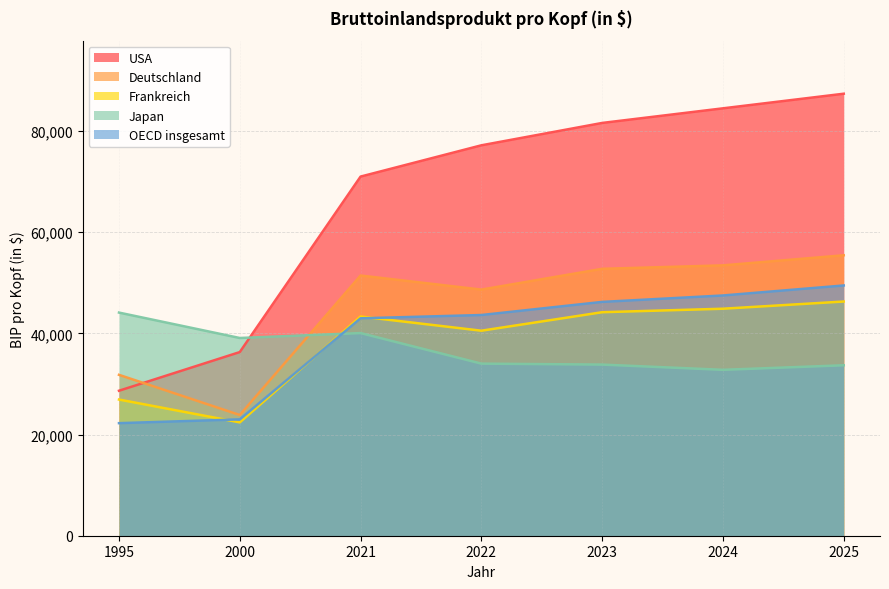

Which has a higher value, 2021 or 2023?

2023